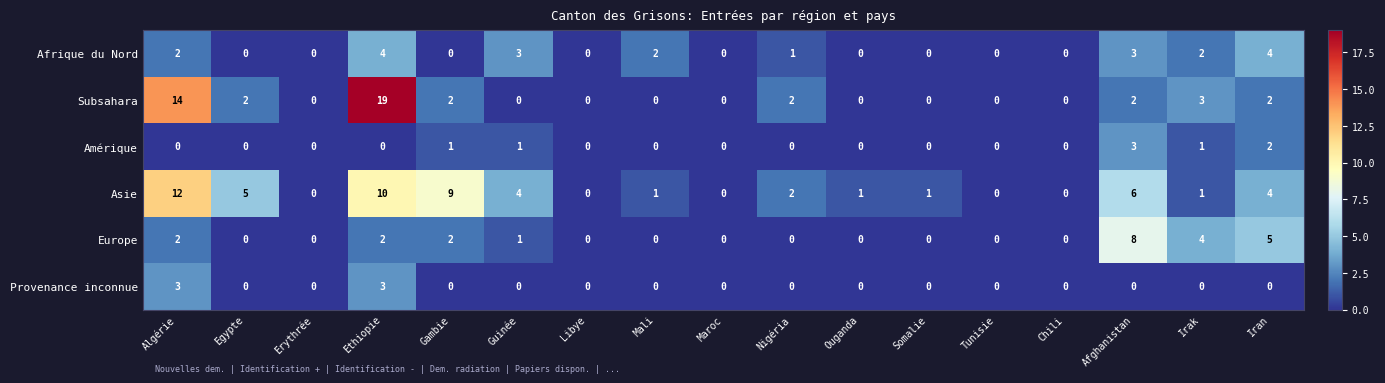

Between Guinée and Chili, which series saw the biggest shift?

Asie